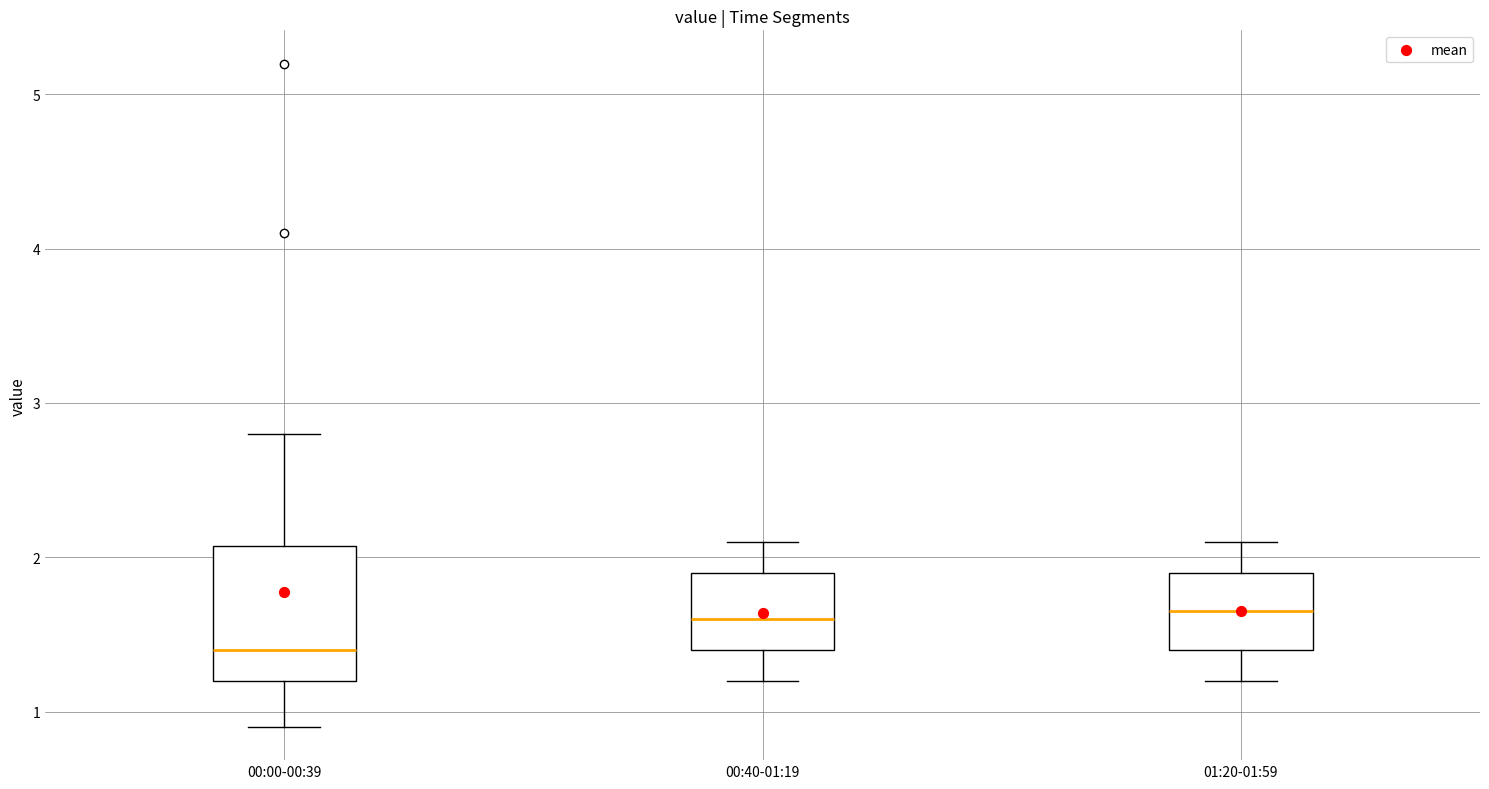

Reading left to right, transcribe this box plot: for each box, give where its median line is, the range the box spans, and where its two whiskers end, as read against the y-axis. The values are not printed on the chart, so give them approximately, as read against the axis.

00:00-00:39: median 1.4, box 1.2 to 2.1, whiskers 0.9 to 2.8
00:40-01:19: median 1.6, box 1.4 to 1.9, whiskers 1.2 to 2.1
01:20-01:59: median 1.7, box 1.4 to 1.9, whiskers 1.2 to 2.1